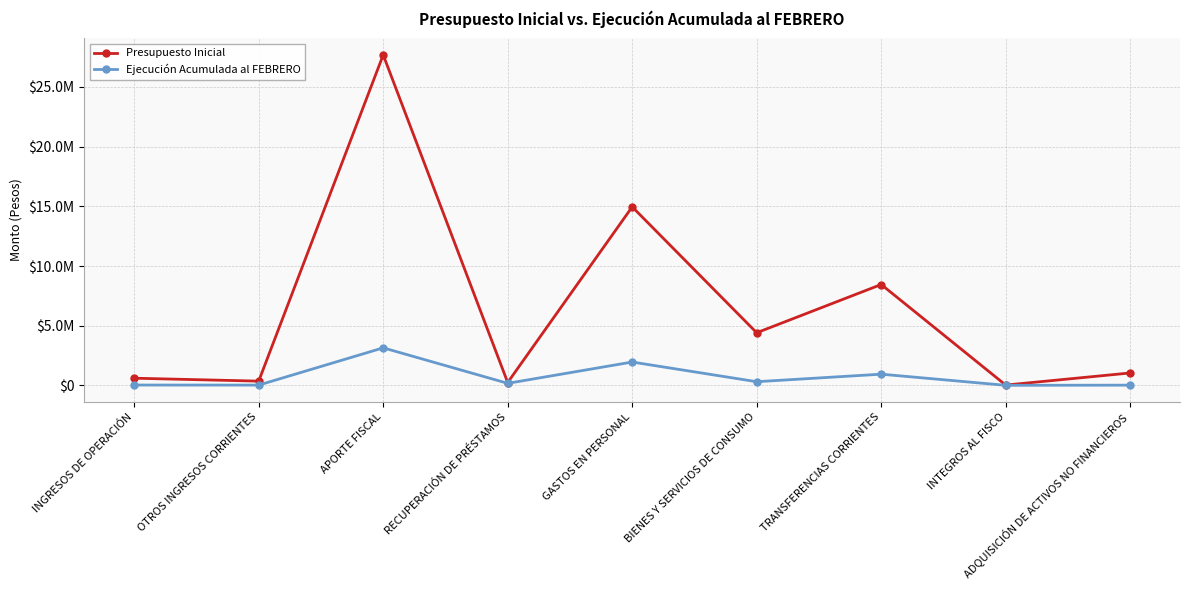

At INTEGROS AL FISCO, list the series in order from largest to smallest.

Presupuesto Inicial, Ejecución Acumulada al FEBRERO